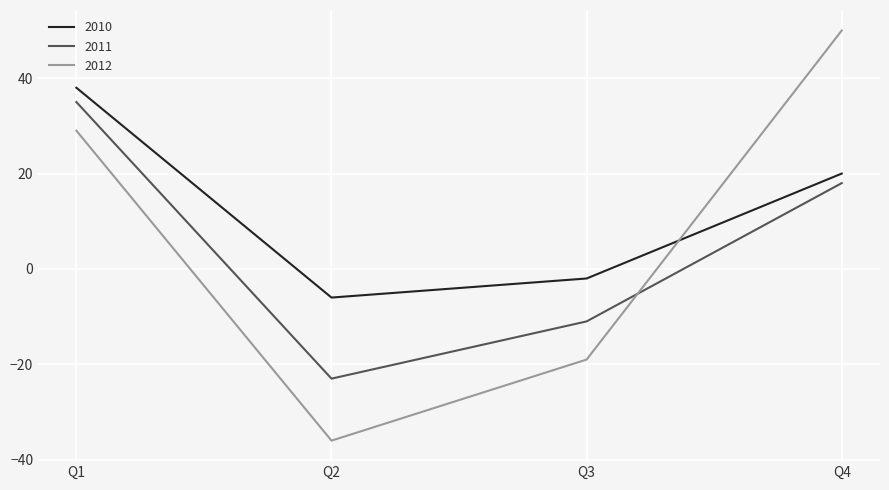

At which category is the sum across all series the highest?

Q1